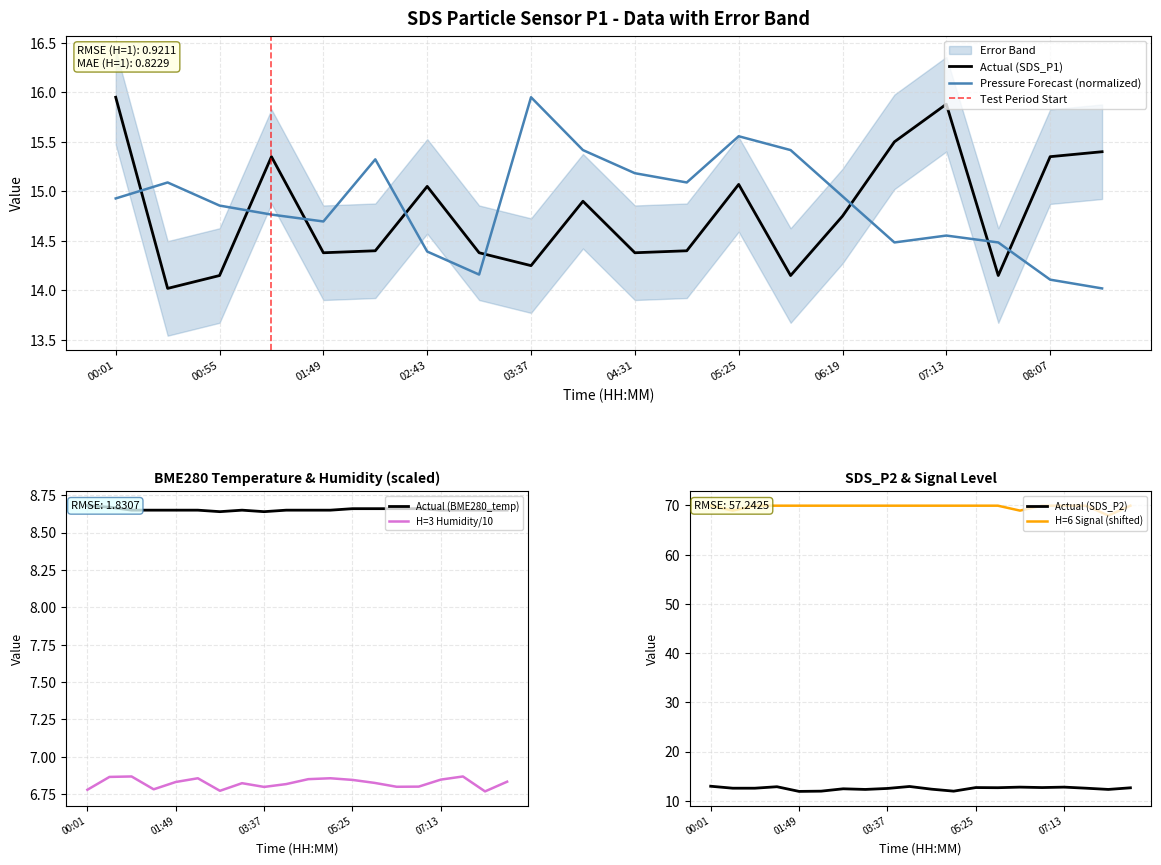

What is the label of the 8th point from the left?

03:10